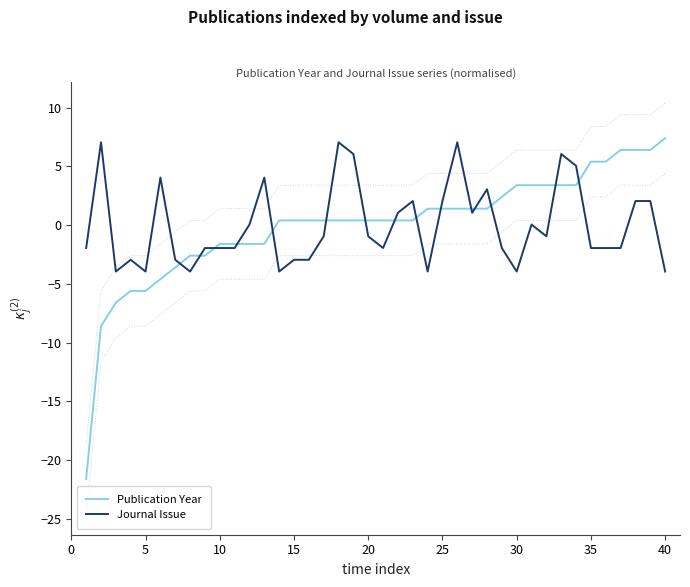

What is the lowest value of the Journal Issue series?

-4.0